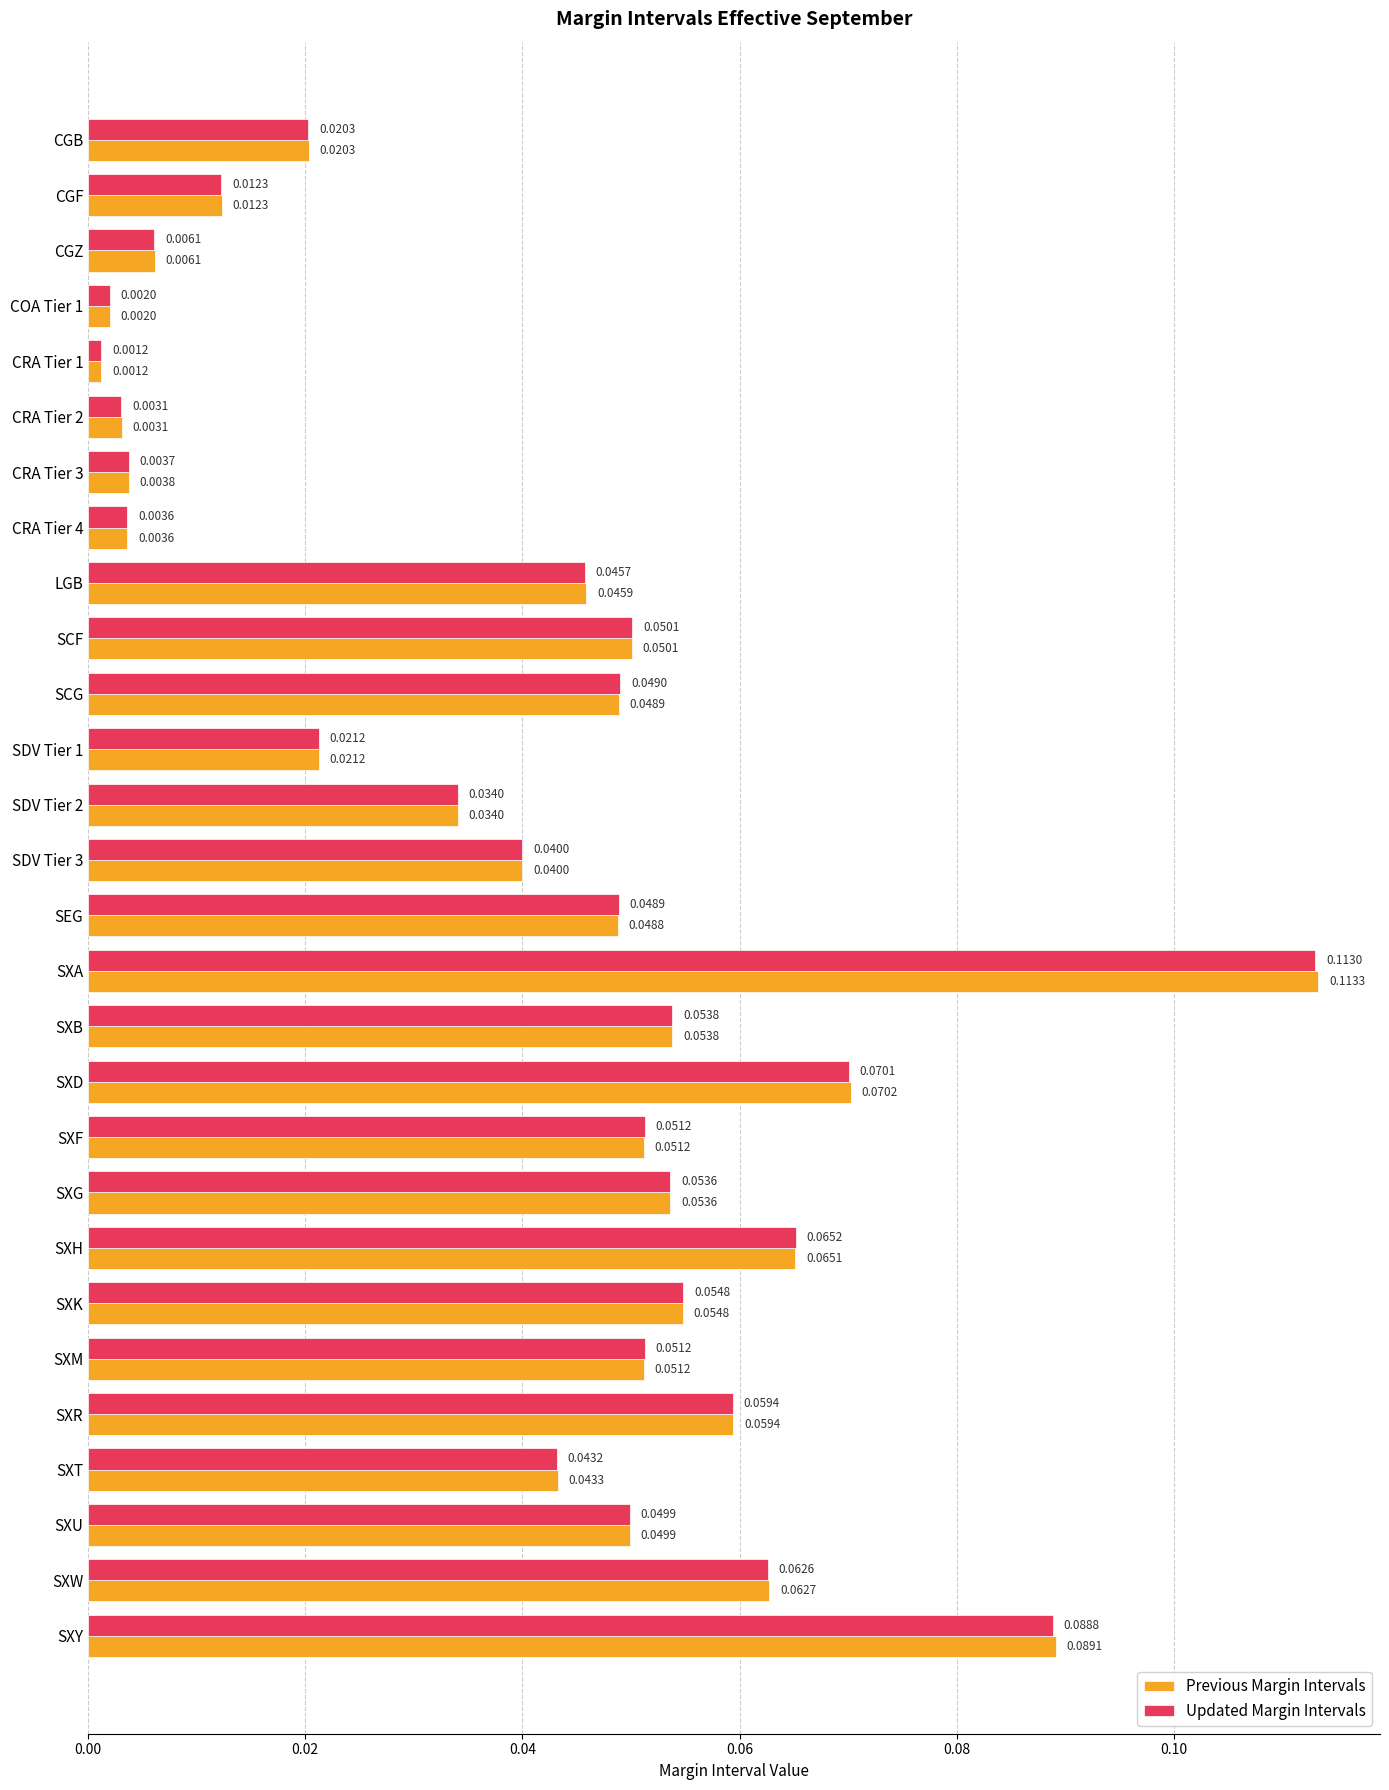

List the series in order of their overall mean, highest first.

Previous Margin Intervals, Updated Margin Intervals